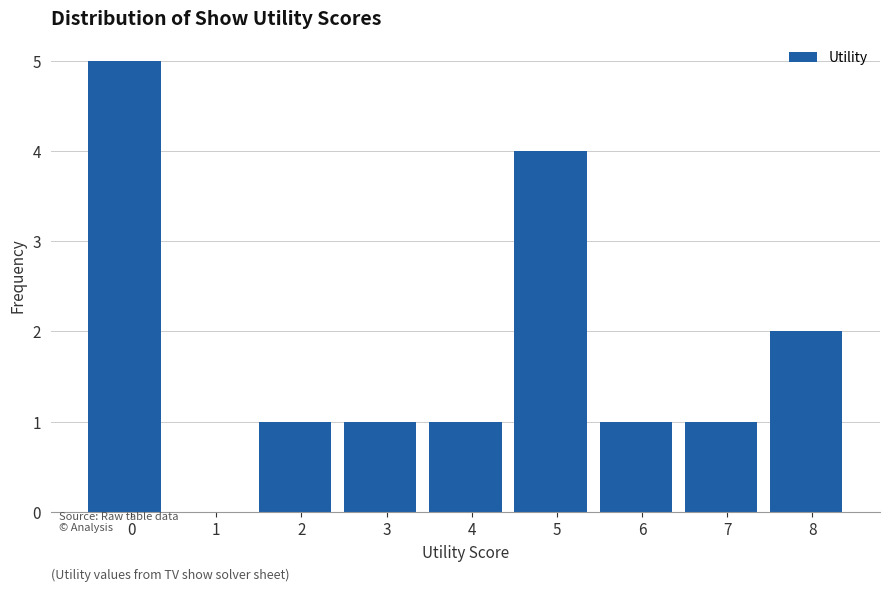

Reading right to left, transcribe all the data shown in this chart.

8=2	7=1	6=1	5=4	4=1	3=1	2=1	1=0	0=5